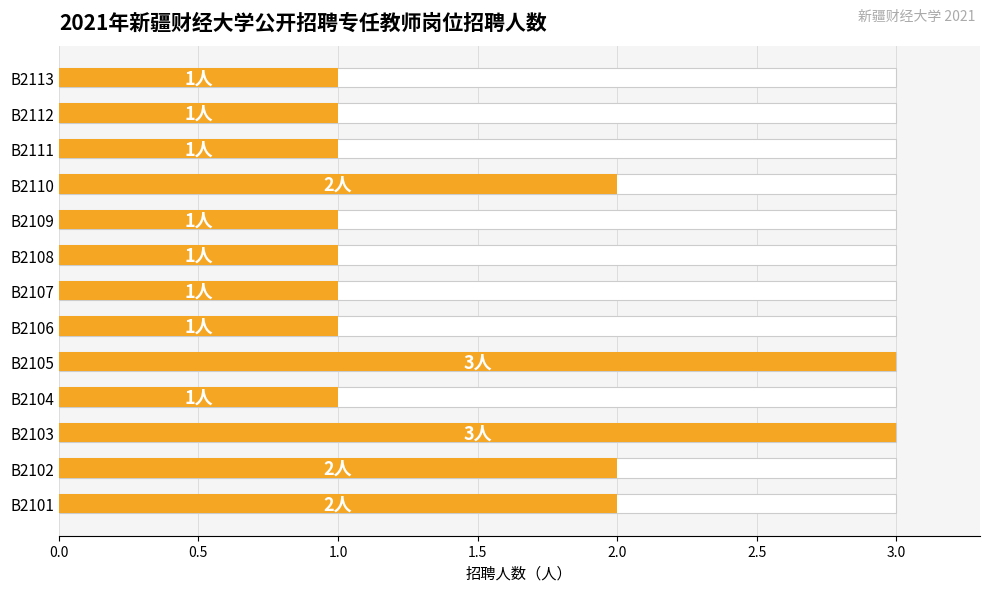

True or false: the data shows 1 at B2101.

False